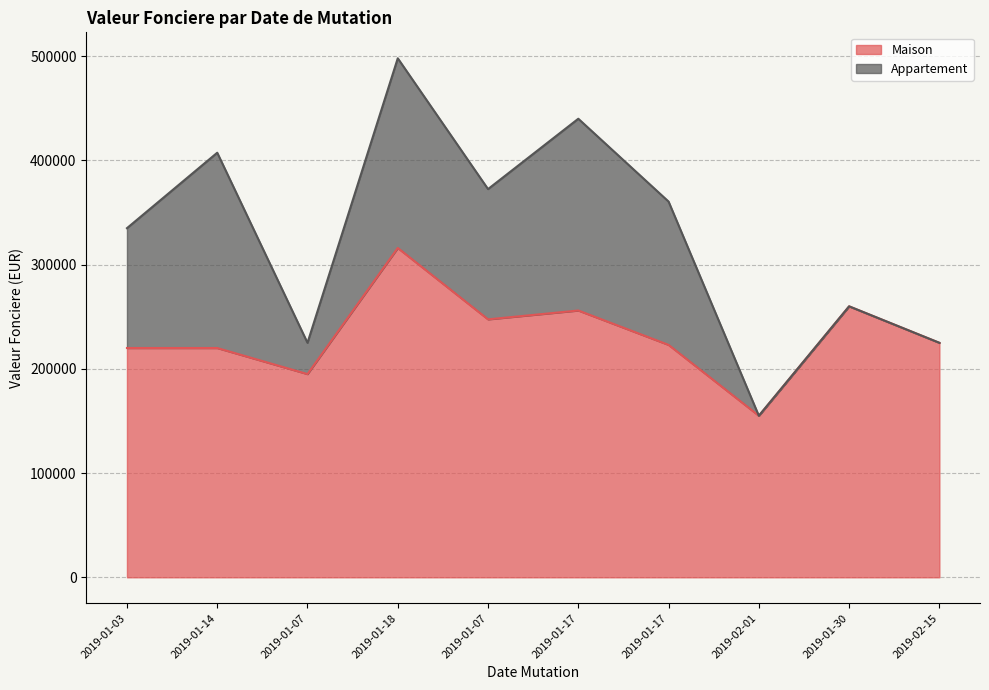

How many interior local valleys (lower than both neighbors) does the data have?

3